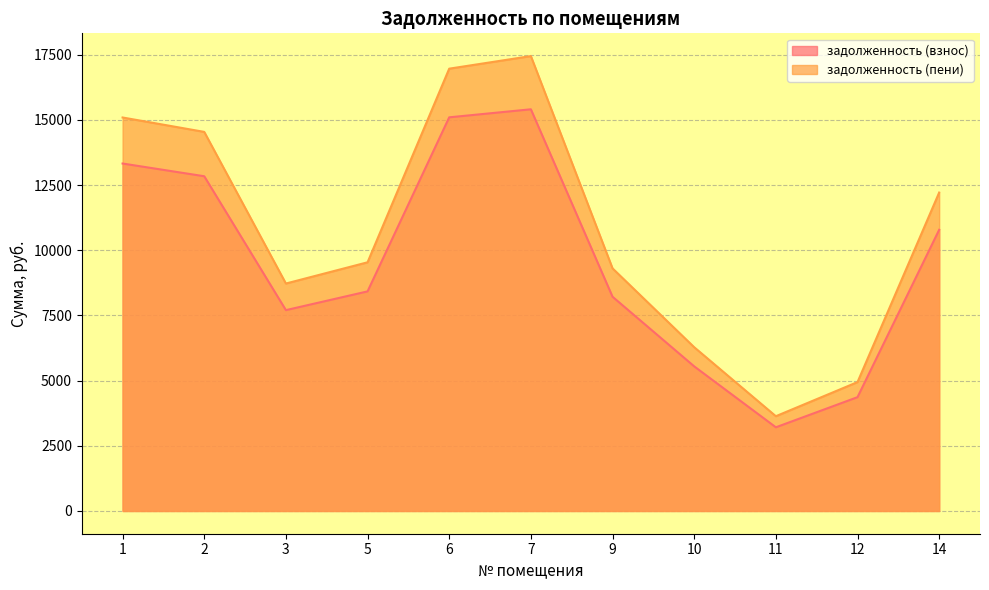

At how many categories does at least one series exceed 3639?

10